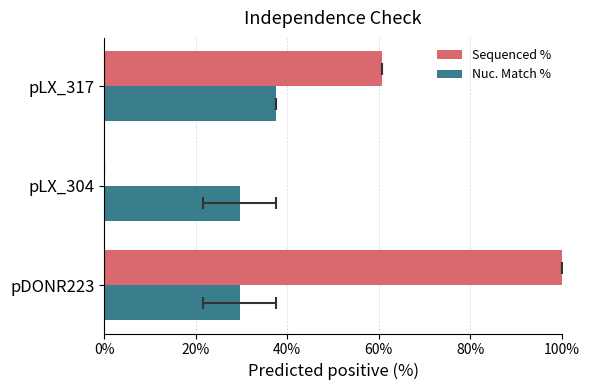

List the series in order of their peak value, highest first.

Sequenced %, Nuc. Match %